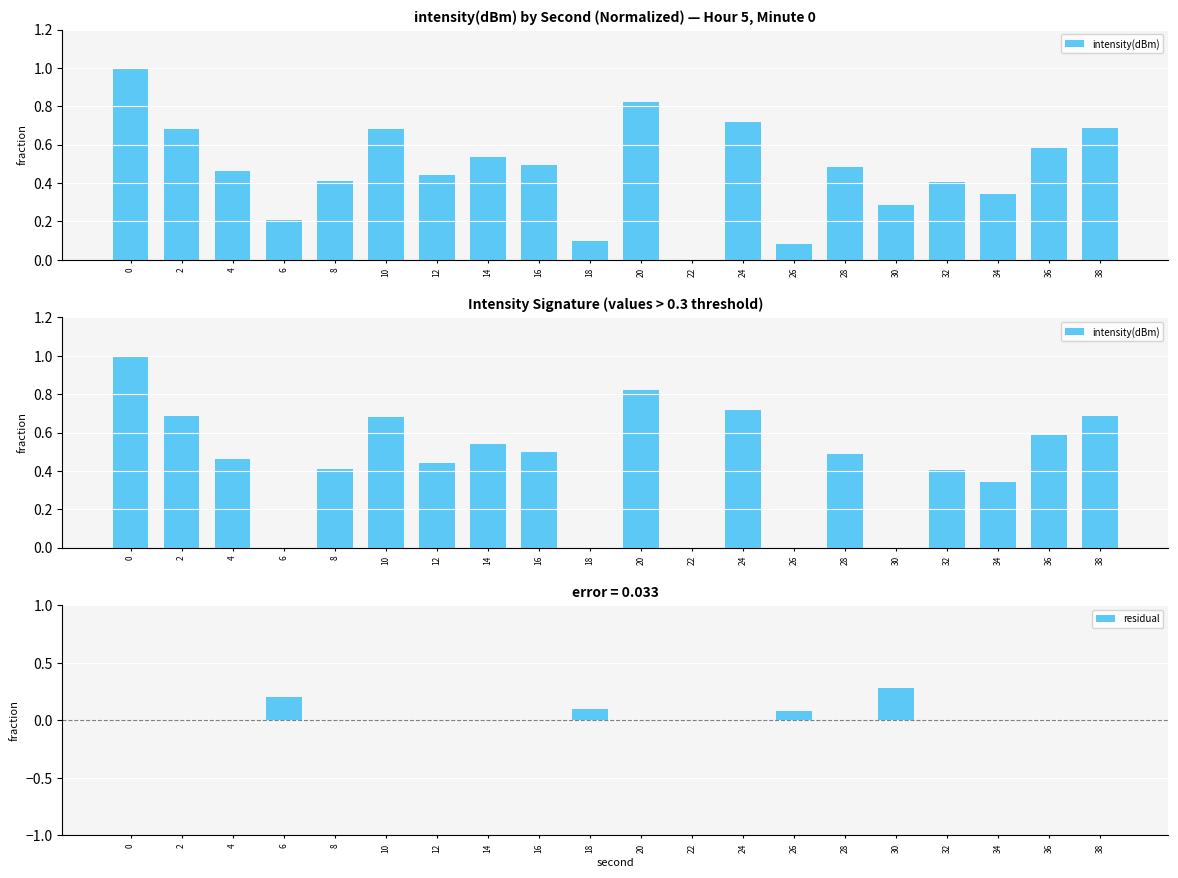

Are the bars horizontal?

No